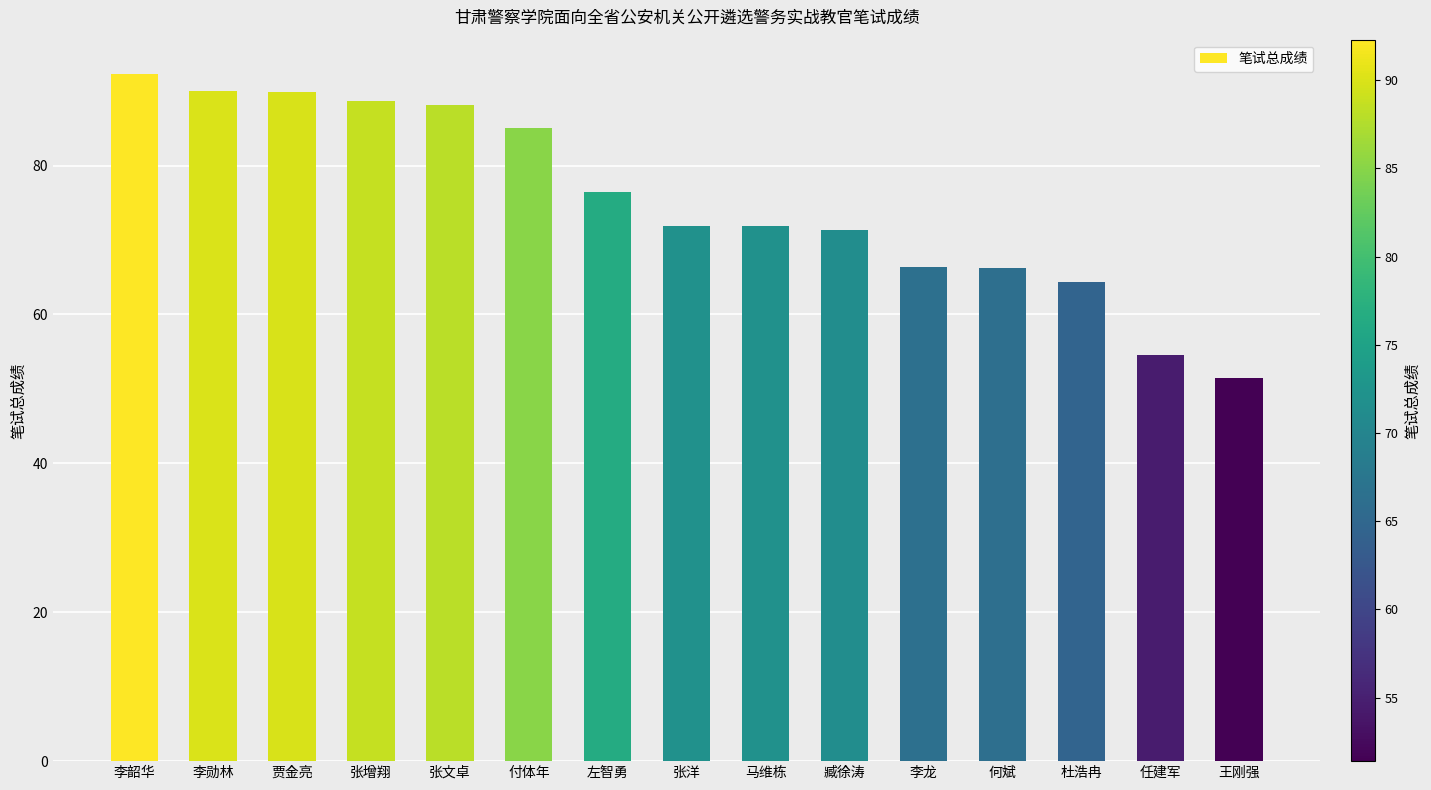

What is the difference between the maximum and minimum values?

40.9